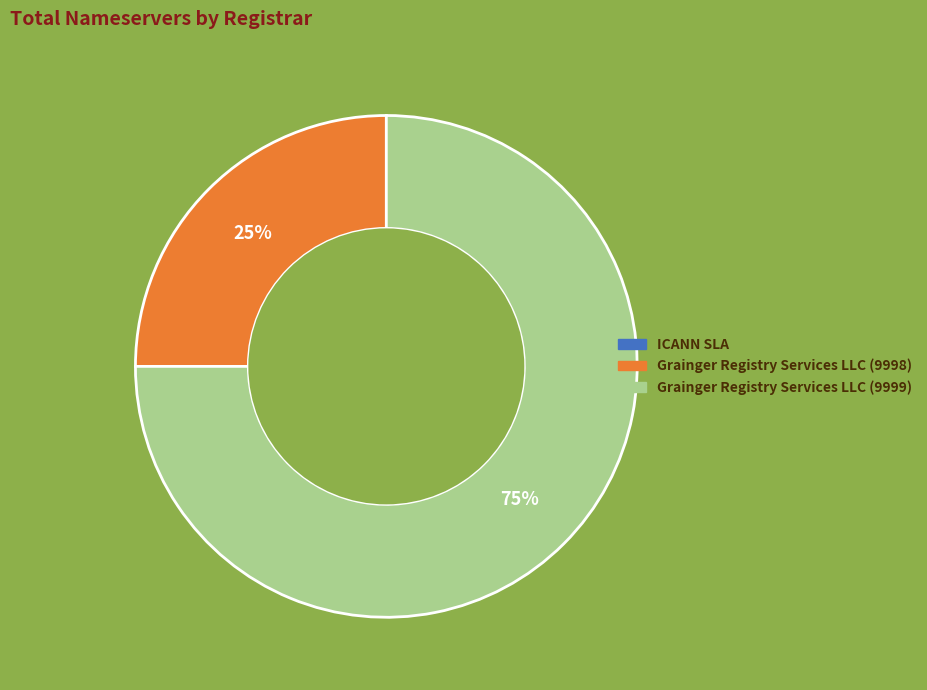

To the nearest percent, what is the difference between the largest and smallest slice percentages?

50%